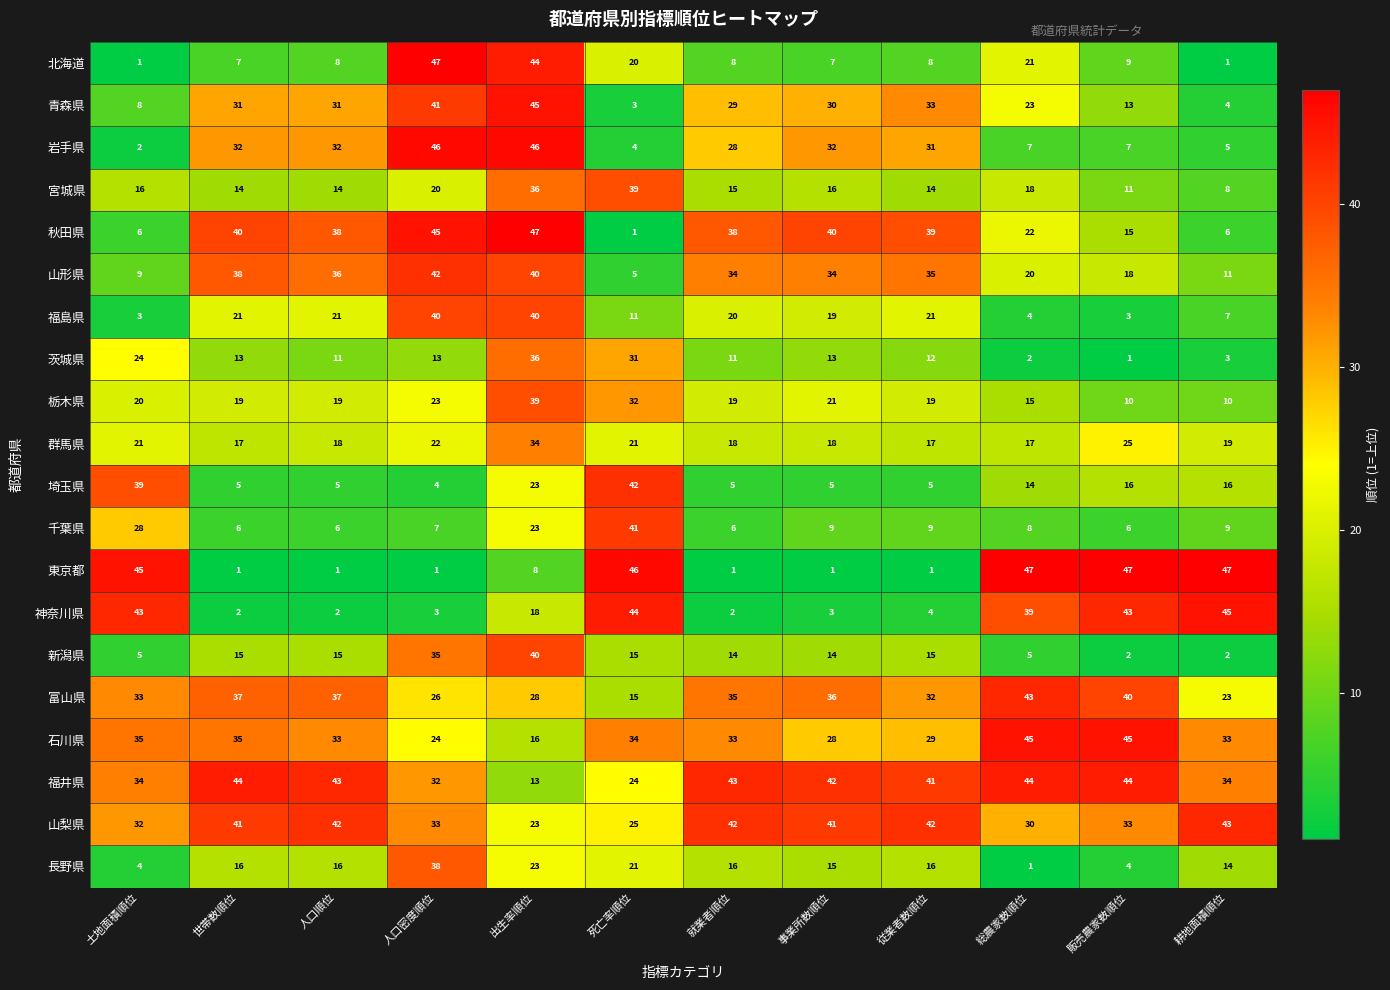

Which series changed the most between 死亡率順位 and 事業所数順位?

東京都